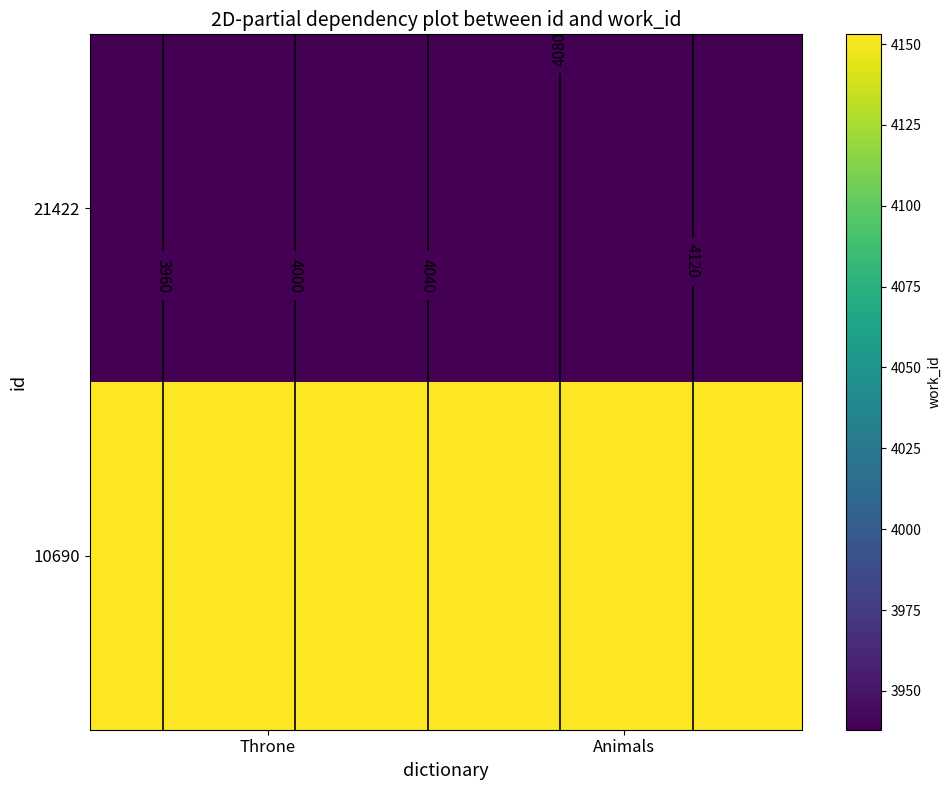

What is the greatest value displayed?

4153